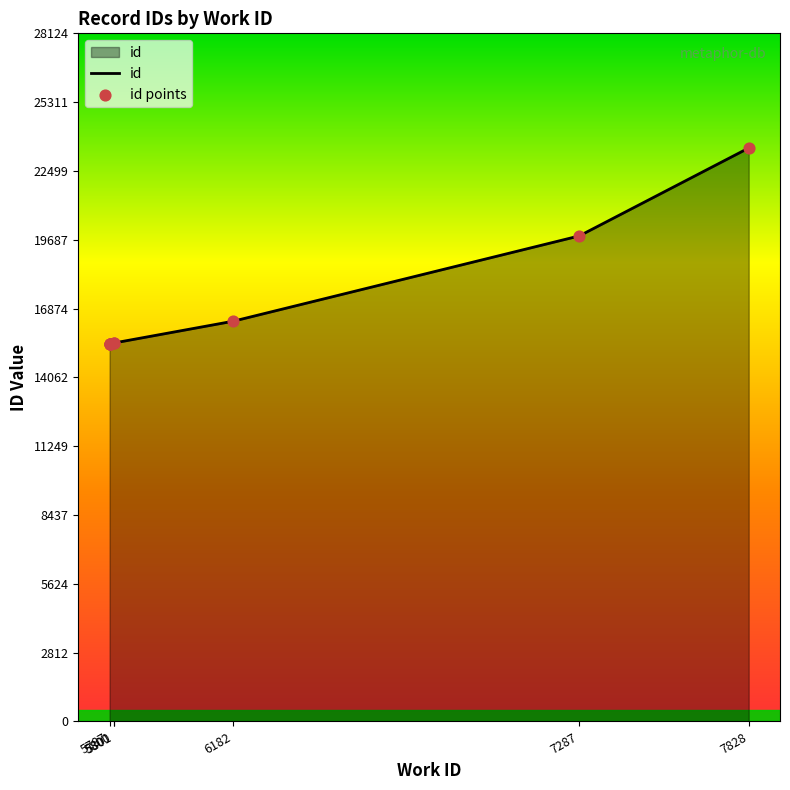

Which series contains the highest Y value?

id